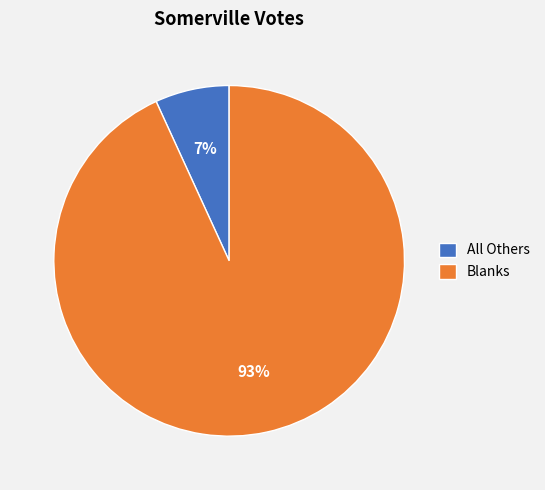

To the nearest percent, what is the difference between the All Others and Blanks slice percentages?

86%